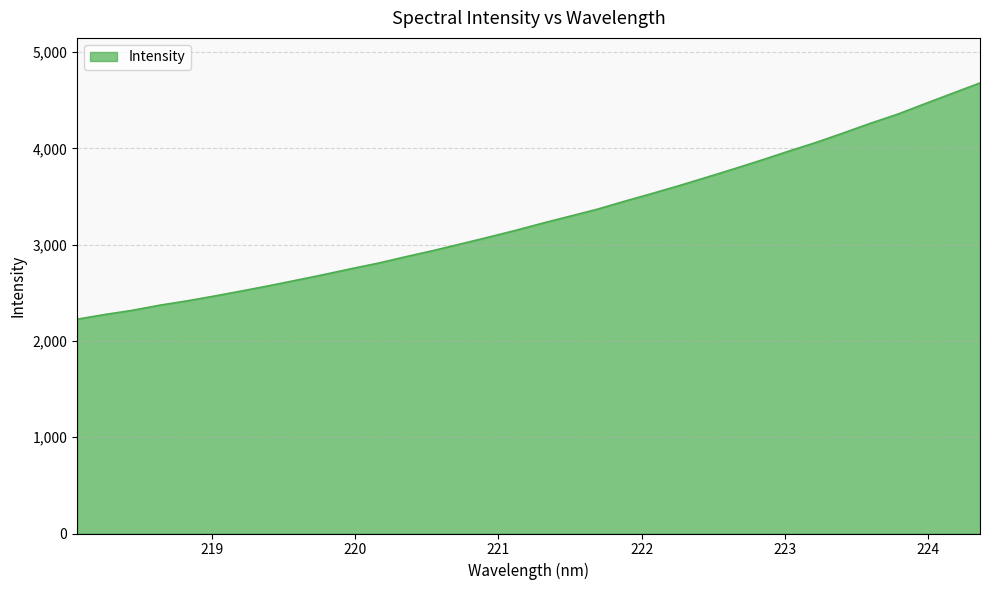

What is the sum of all values?

111479.7